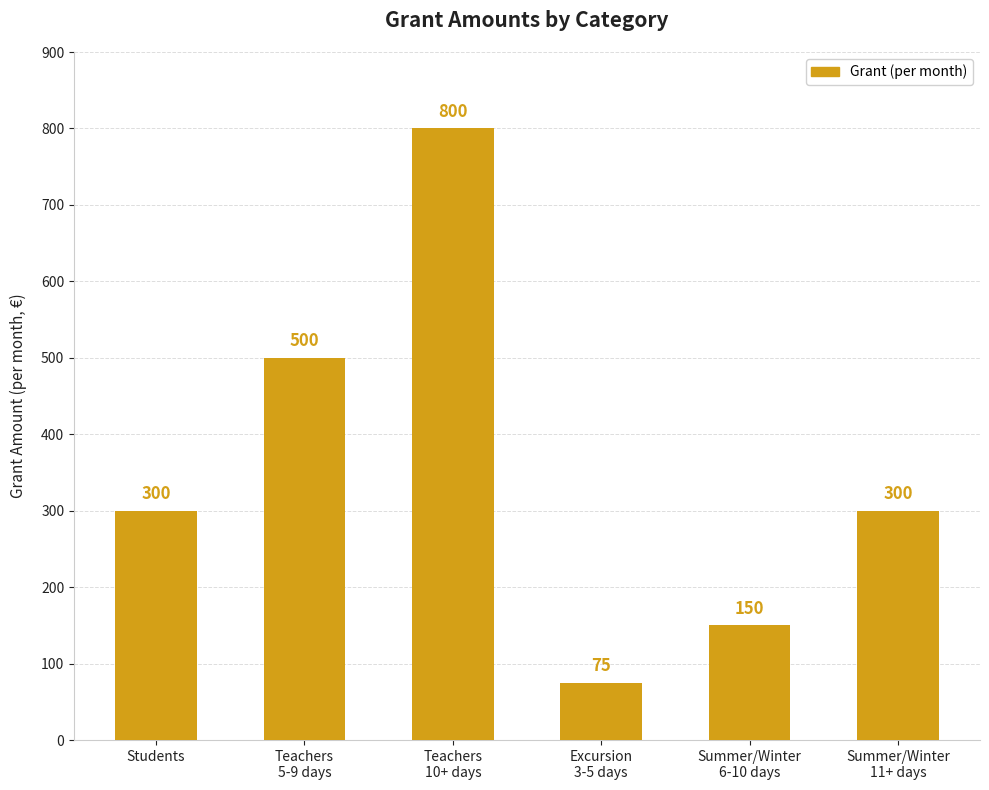

Between Teachers
5-9 days and Excursion
3-5 days, which is larger?

Teachers
5-9 days